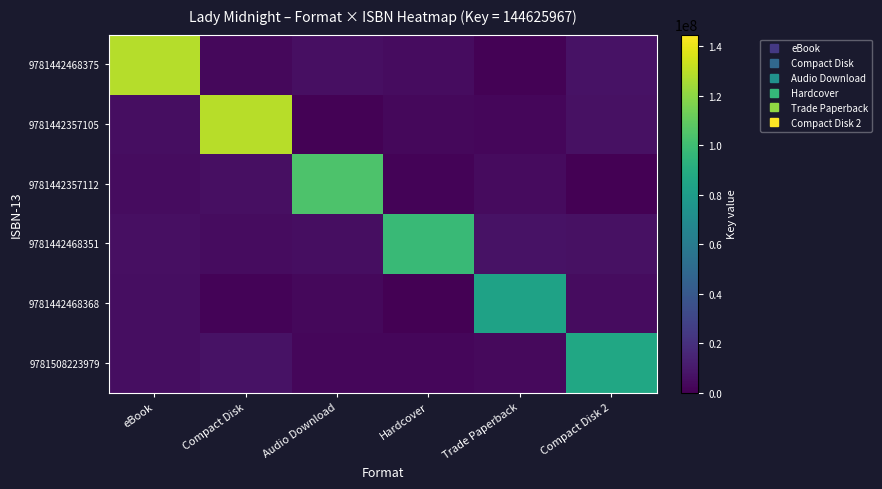

List the series in order of their peak value, lowest first.

9781442468368, 9781508223979, 9781442468351, 9781442357112, 9781442468375, 9781442357105